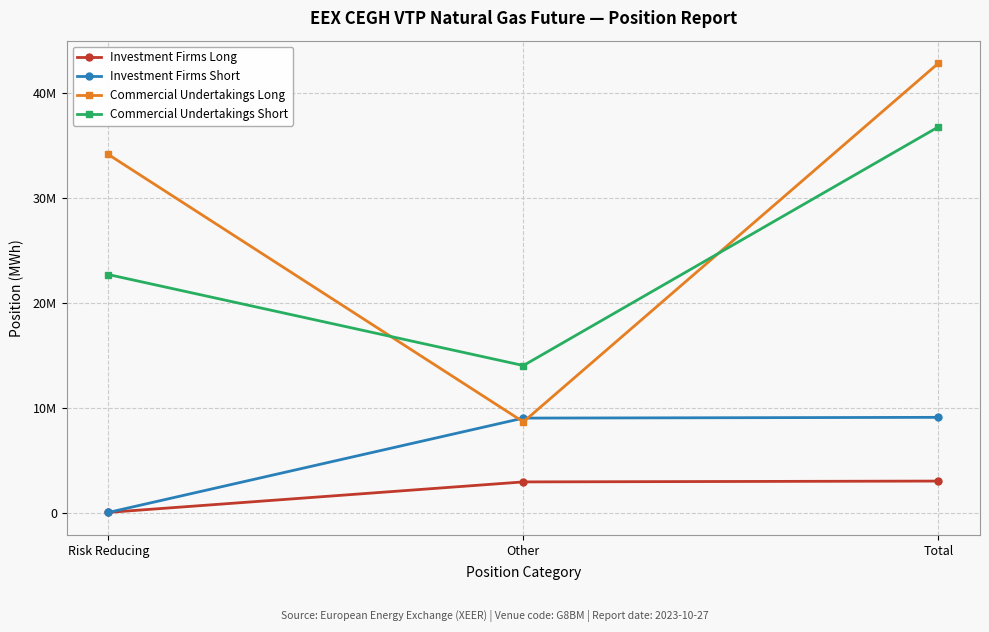

What is the total value across all series at Other?

34820675